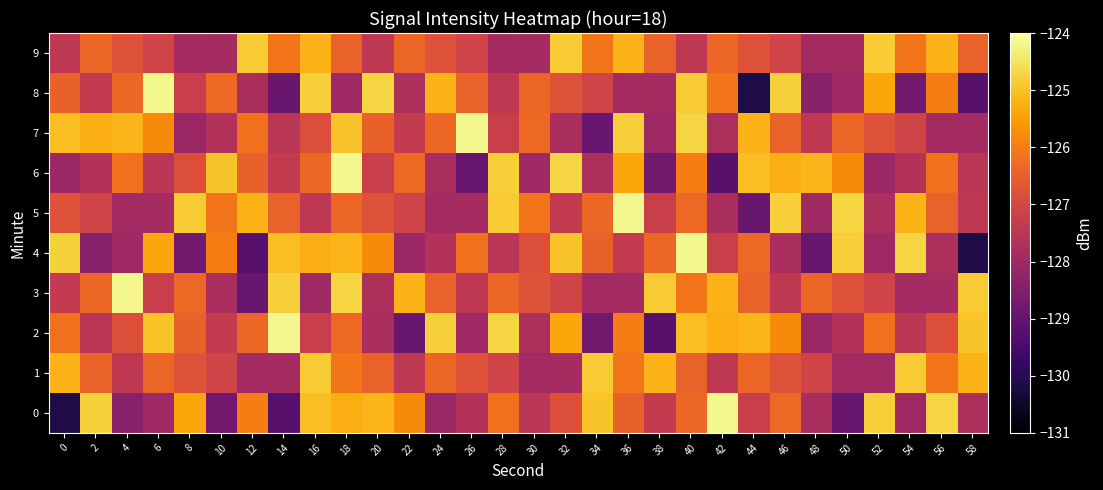

What is the difference between the highest and lowest values at 46?

3.1